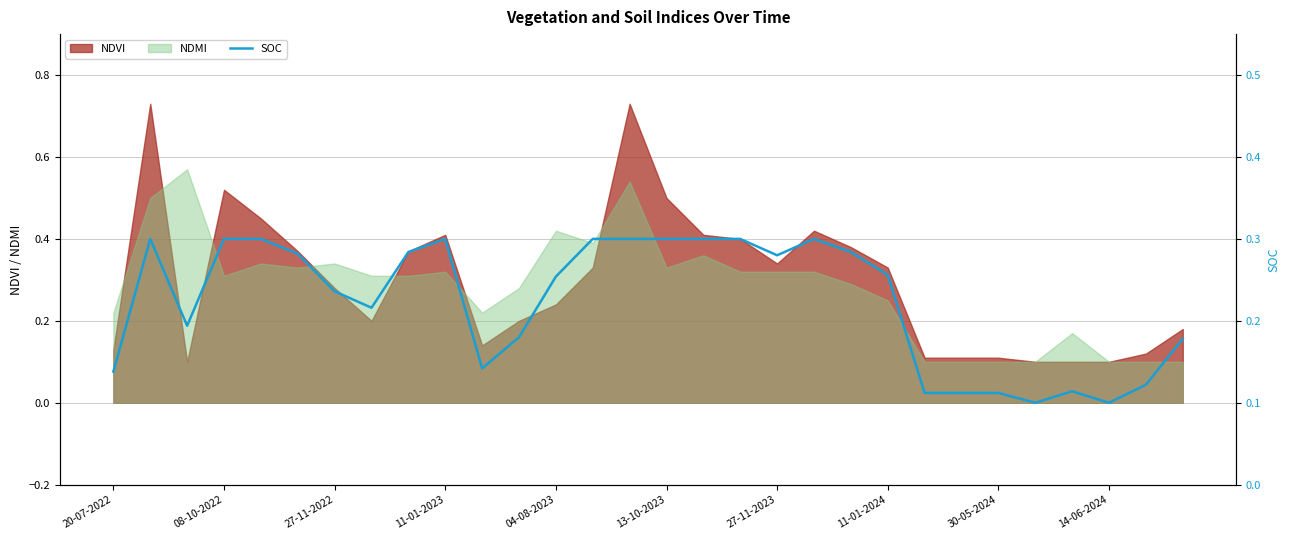

True or false: the data has more than 2 interior local peaks.

True